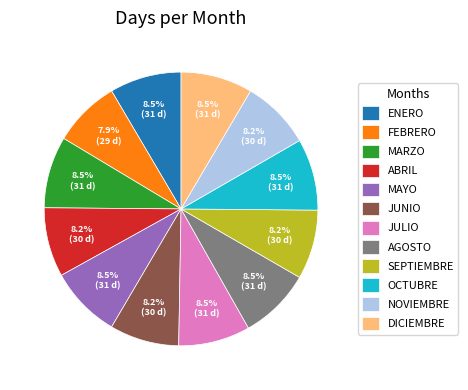

Does ABRIL account for over 50% of the chart?

No